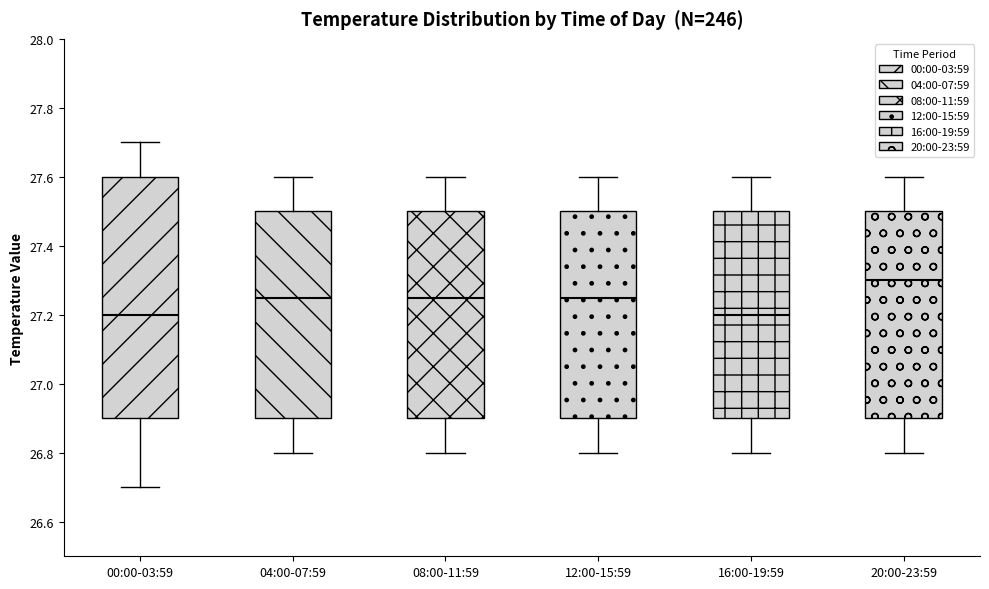

Where does the upper whisker of the box for 08:00-11:59 end on the y-axis? The values are not printed on the chart, so give them approximately, as read against the axis.

27.60